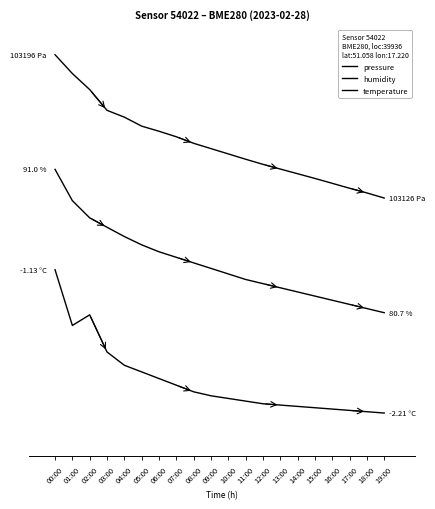

True or false: humidity and temperature cross at least once.

False